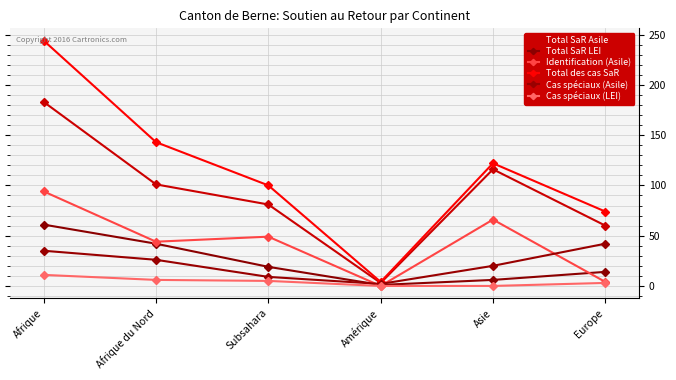

True or false: Cas spéciaux (LEI) has more than 2 points higher than both neighbors.

False